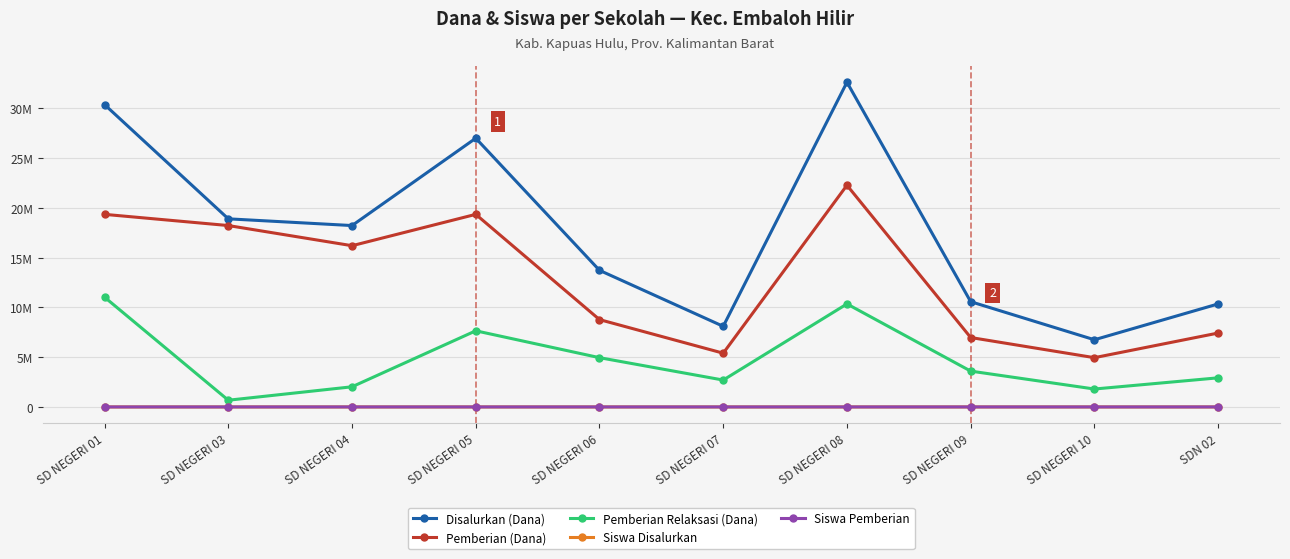

True or false: Pemberian Relaksasi (Dana) and Pemberian (Dana) cross at least once.

False